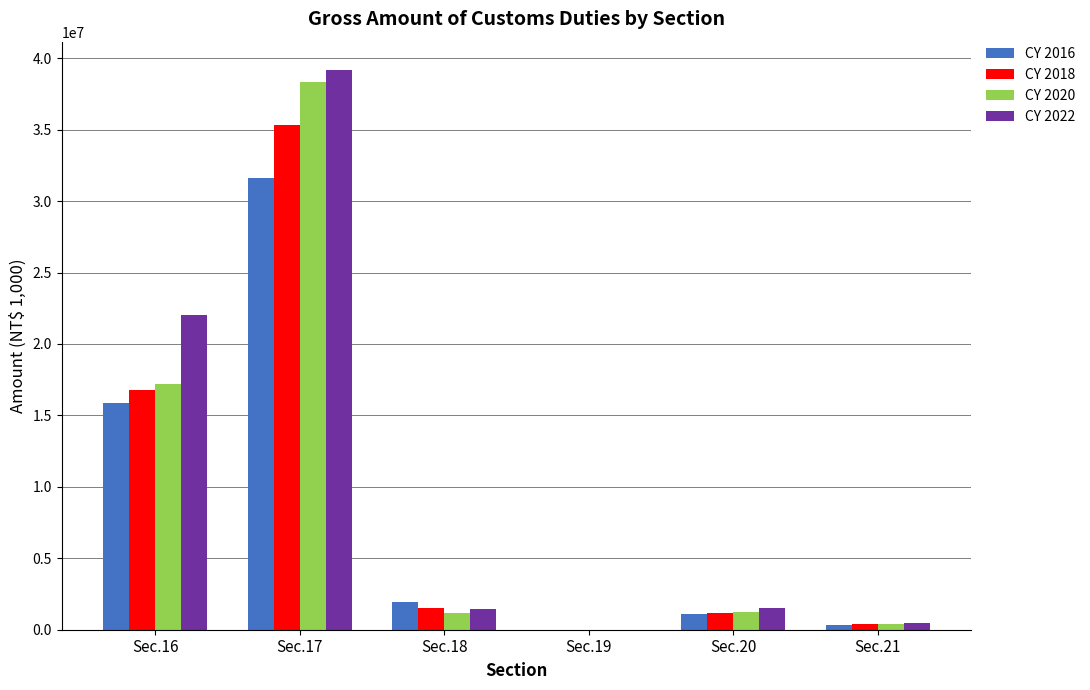

What is the sum of the CY 2020 values at Sec.21 and Sec.19?

391840